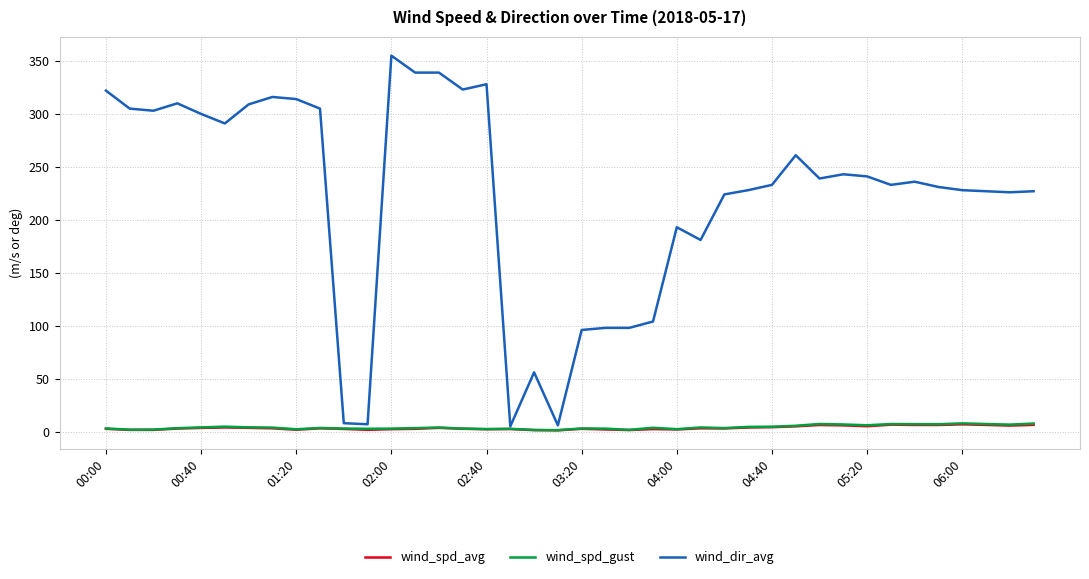

What is the greatest value displayed?

355.0